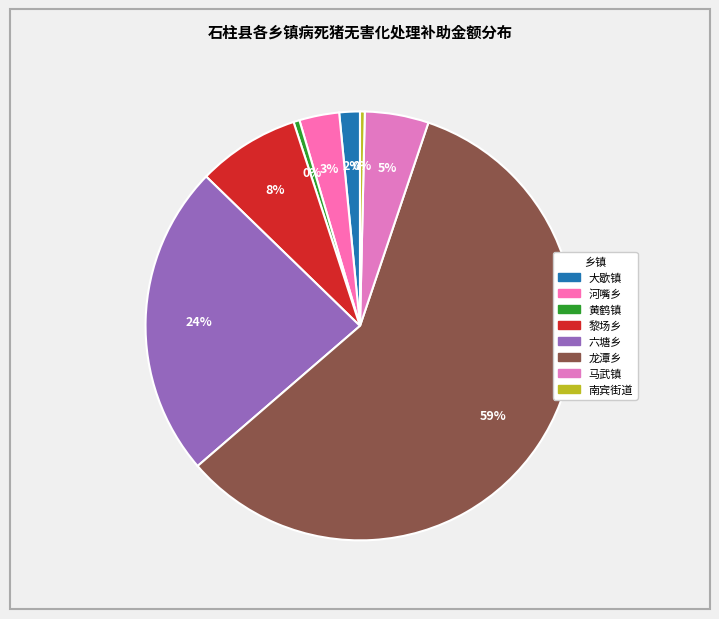

Does any single category account for the majority?

Yes